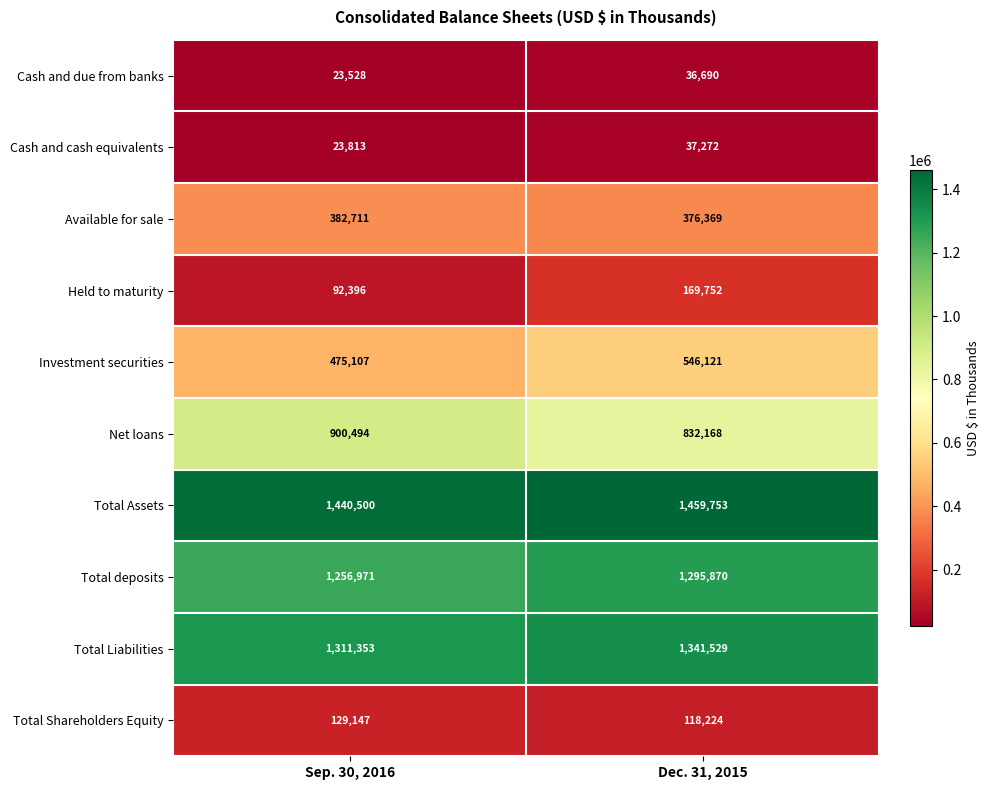

Reading right to left, extract all data points from this chart.

Cash and due from banks: 36690	23528
Cash and cash equivalents: 37272	23813
Available for sale: 376369	382711
Held to maturity: 169752	92396
Investment securities: 546121	475107
Net loans: 832168	900494
Total Assets: 1459753	1440500
Total deposits: 1295870	1256971
Total Liabilities: 1341529	1311353
Total Shareholders Equity: 118224	129147